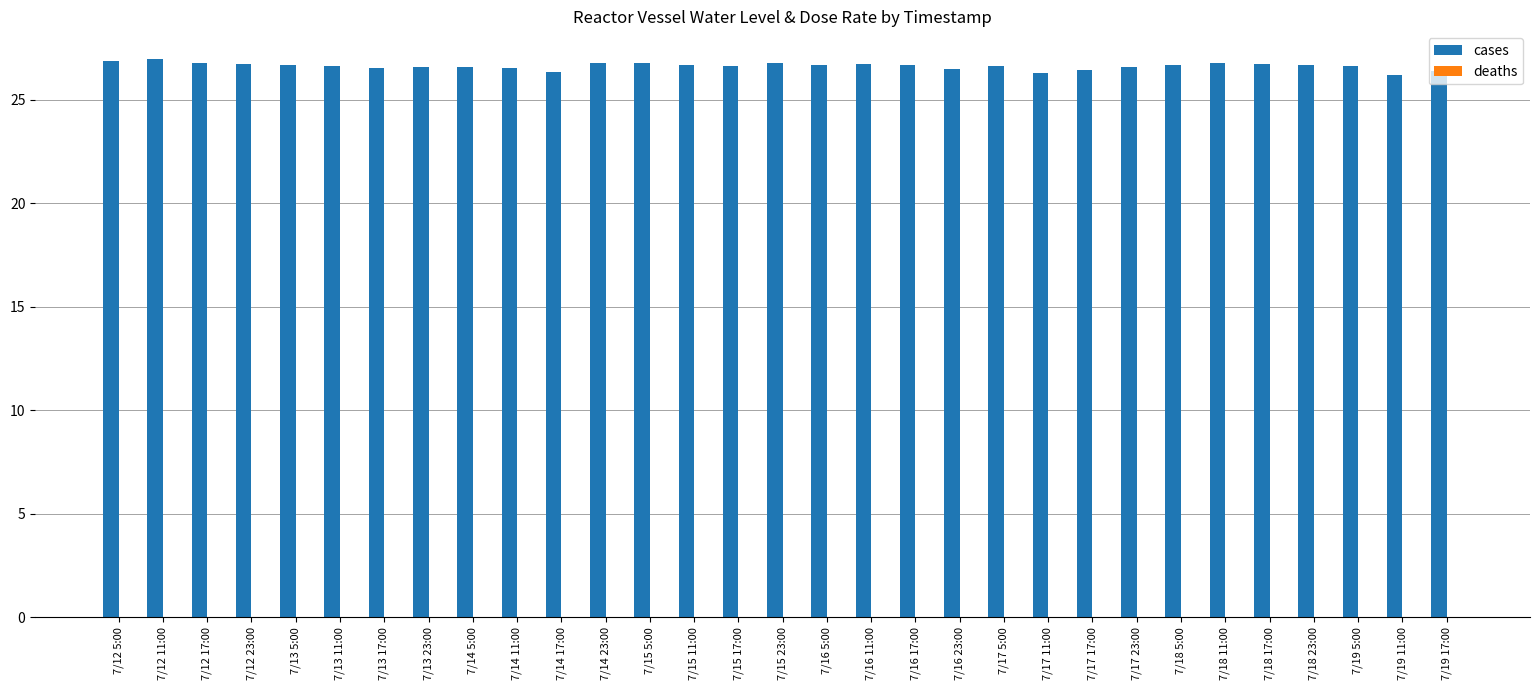

Count the number of data series in this chart.

2